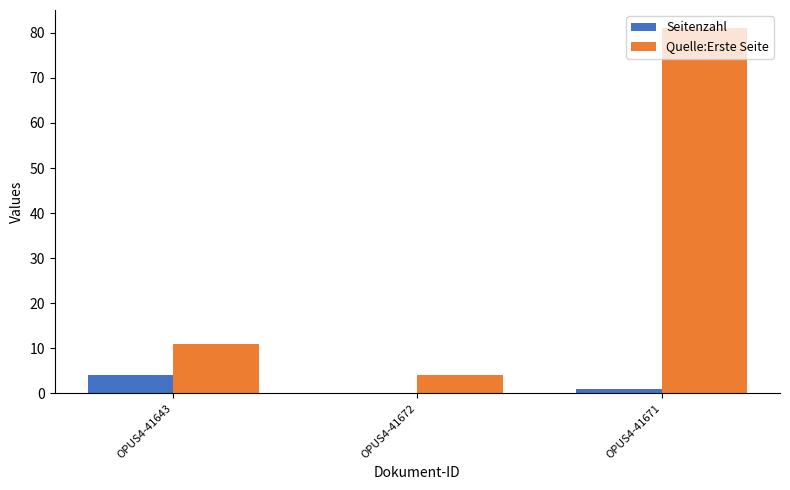

What is the sum of all Quelle:Erste Seite values?

96